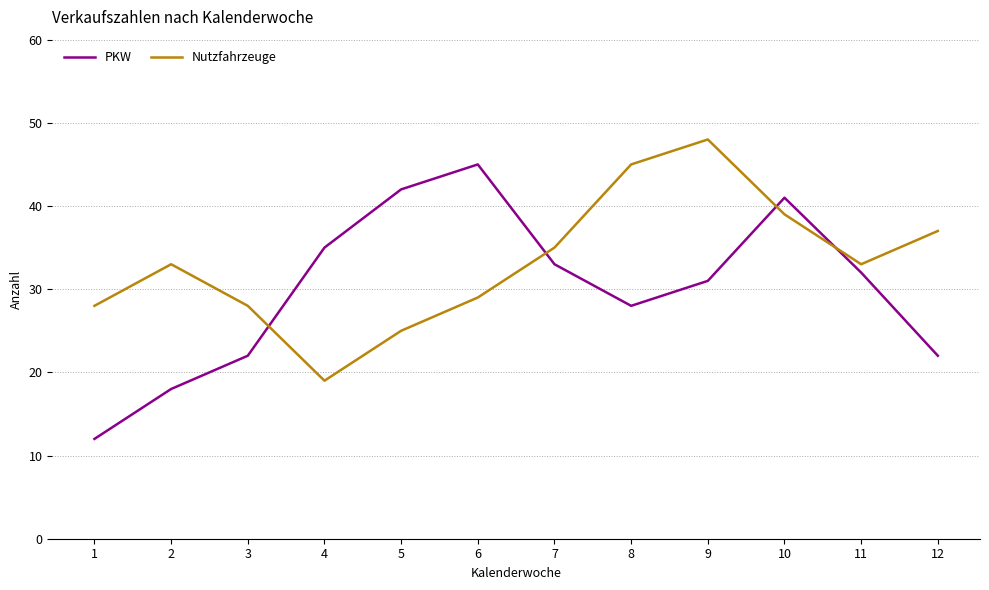

At 6, list the series in order from smallest to largest.

Nutzfahrzeuge, PKW